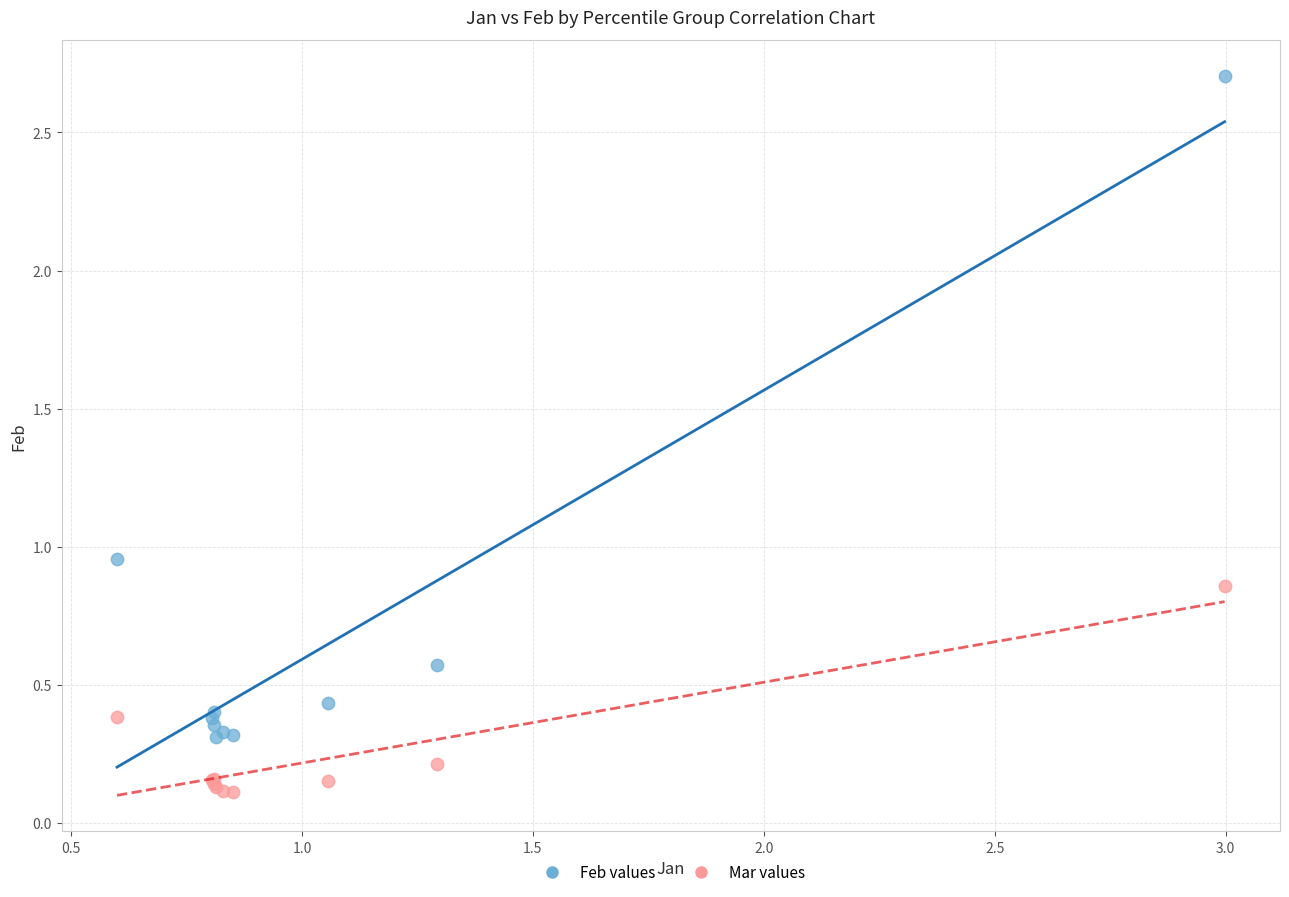

Which series reaches the maximum Y coordinate?

Feb values